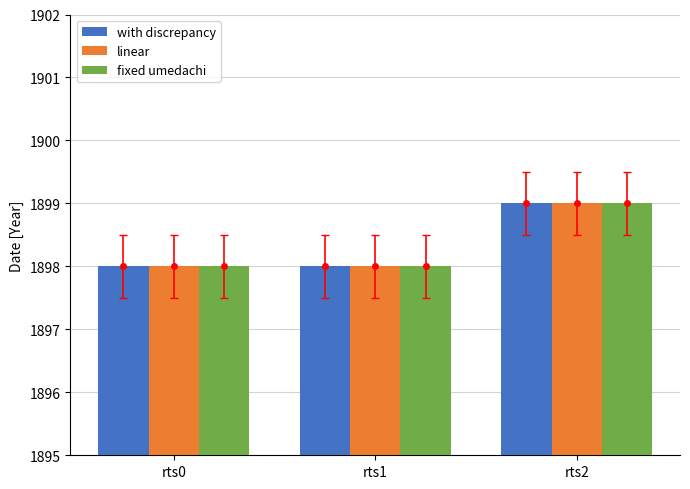

Is it true that linear equals 1898 at rts1?

True